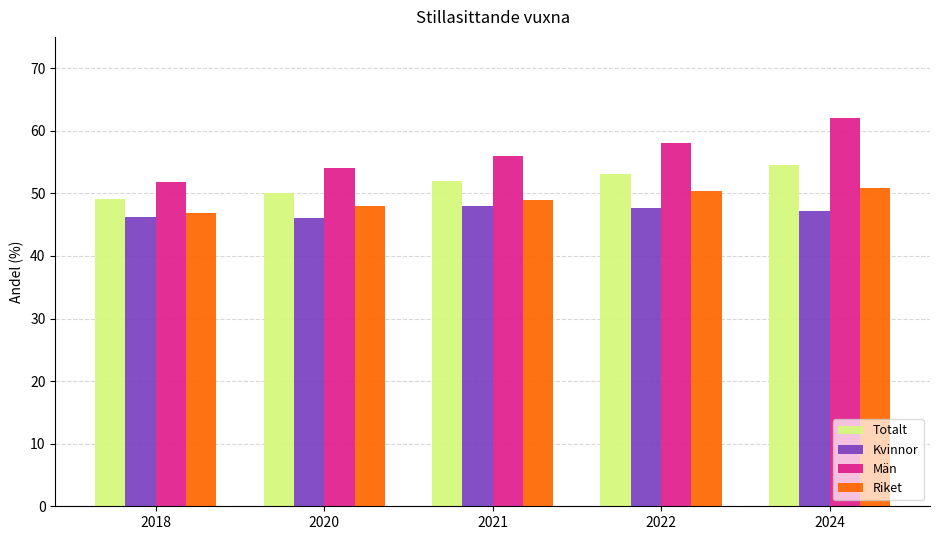

Which category has the lowest value in the Män series?

2018